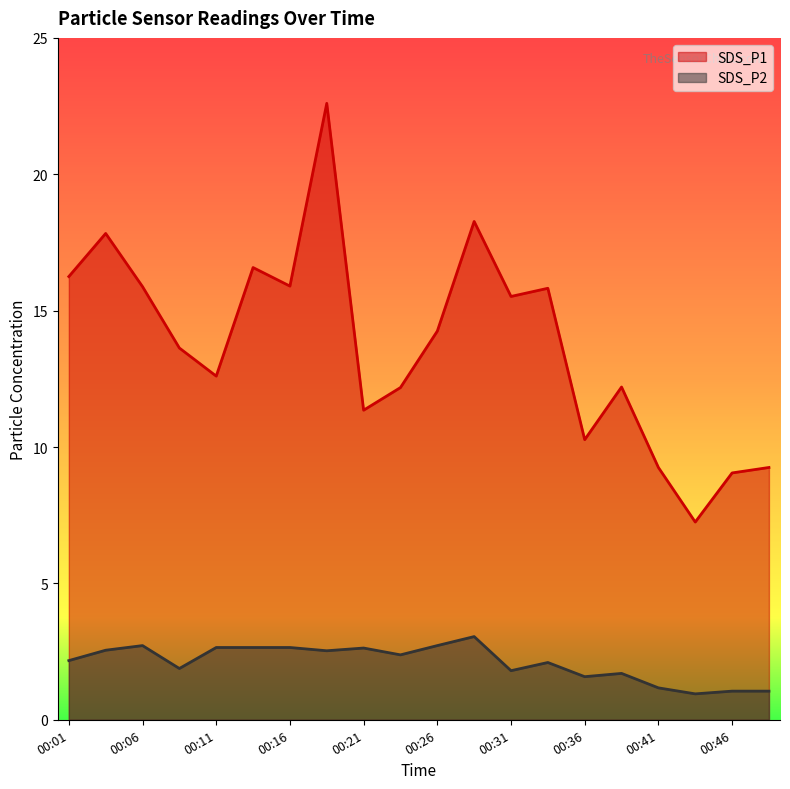

Reading left to right, what are all the values shown in this chart?

SDS_P1: 00:01=16.2	00:04=17.8	00:06=15.9	00:08=13.6	00:11=12.6	00:13=16.6	00:16=15.9	00:18=22.6	00:21=11.3	00:23=12.2	00:26=14.2	00:28=18.3	00:31=15.5	00:33=15.8	00:36=10.3	00:38=12.2	00:41=9.2	00:43=7.2	00:46=9.1	00:48=9.2
SDS_P2: 00:01=2.2	00:04=2.5	00:06=2.7	00:08=1.9	00:11=2.6	00:13=2.6	00:16=2.6	00:18=2.5	00:21=2.6	00:23=2.4	00:26=2.7	00:28=3.0	00:31=1.8	00:33=2.1	00:36=1.6	00:38=1.7	00:41=1.2	00:43=0.9	00:46=1.1	00:48=1.1